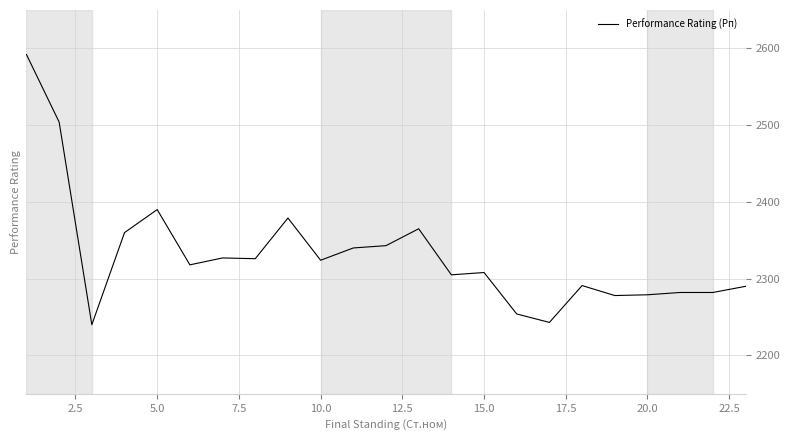

What is the smallest value displayed?

2240